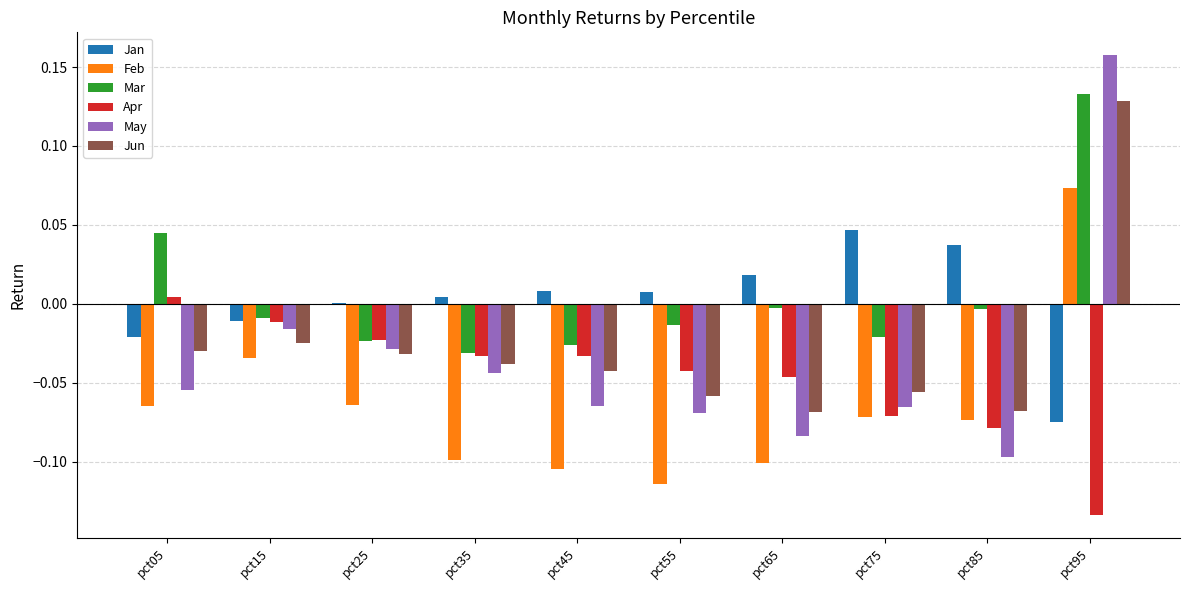

How many values in Jun are above zero?

1